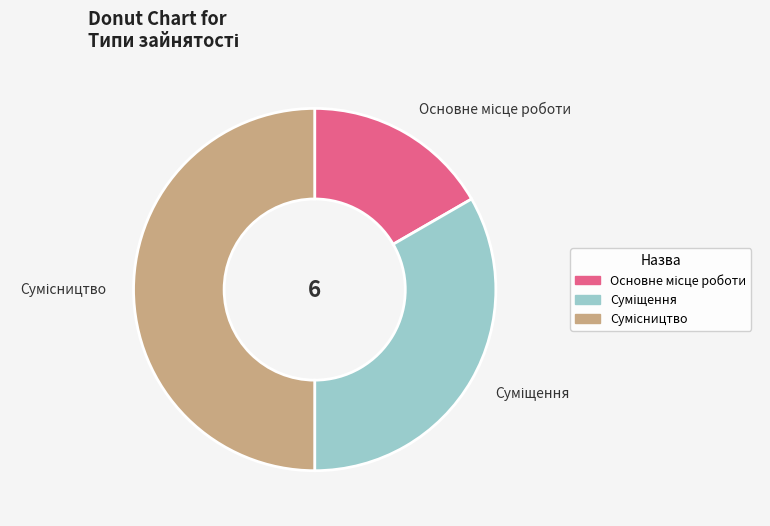

How many slices are in this pie chart?

3